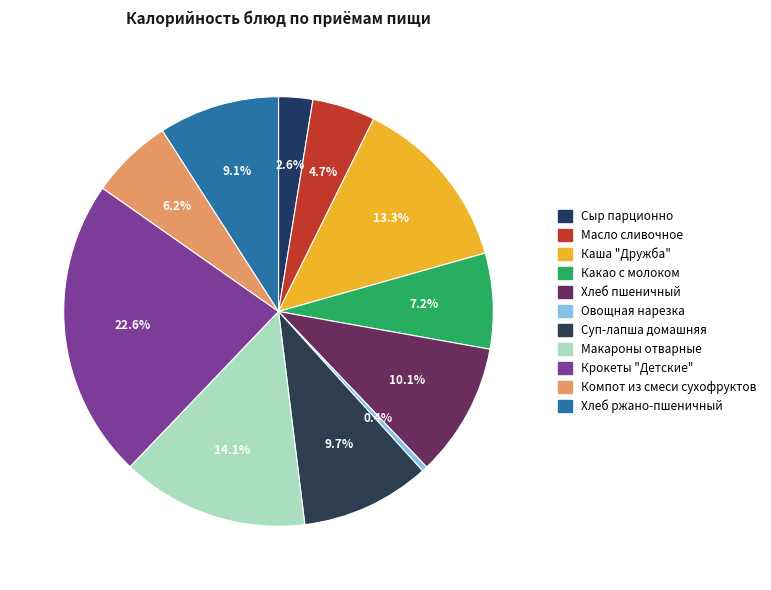

How many segments does this pie chart have?

11